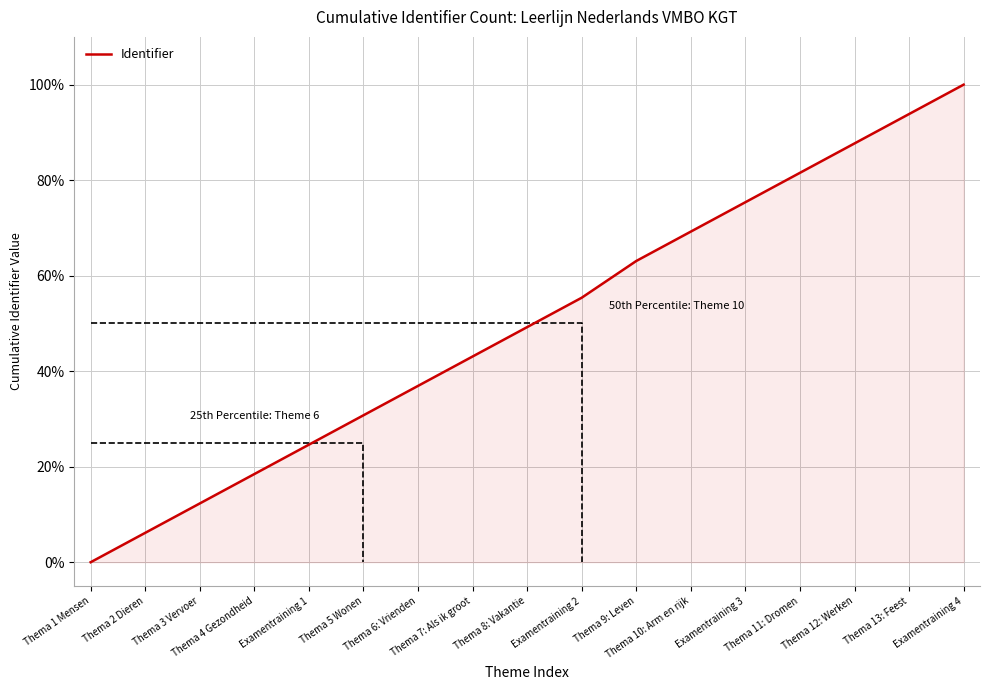

Reading right to left, transcribe all the data shown in this chart.

100.0	93.8	87.7	81.5	75.4	69.2	63.1	55.4	49.2	43.1	36.9	30.8	24.6	18.5	12.3	6.2	0.0